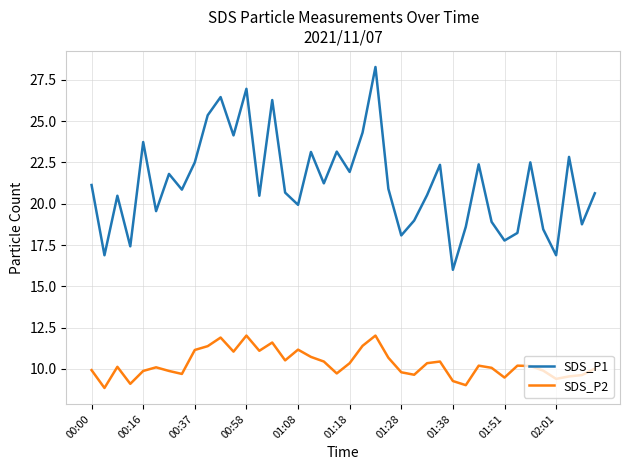

What is the difference between the maximum and minimum values in the SDS_P1 series?

12.3